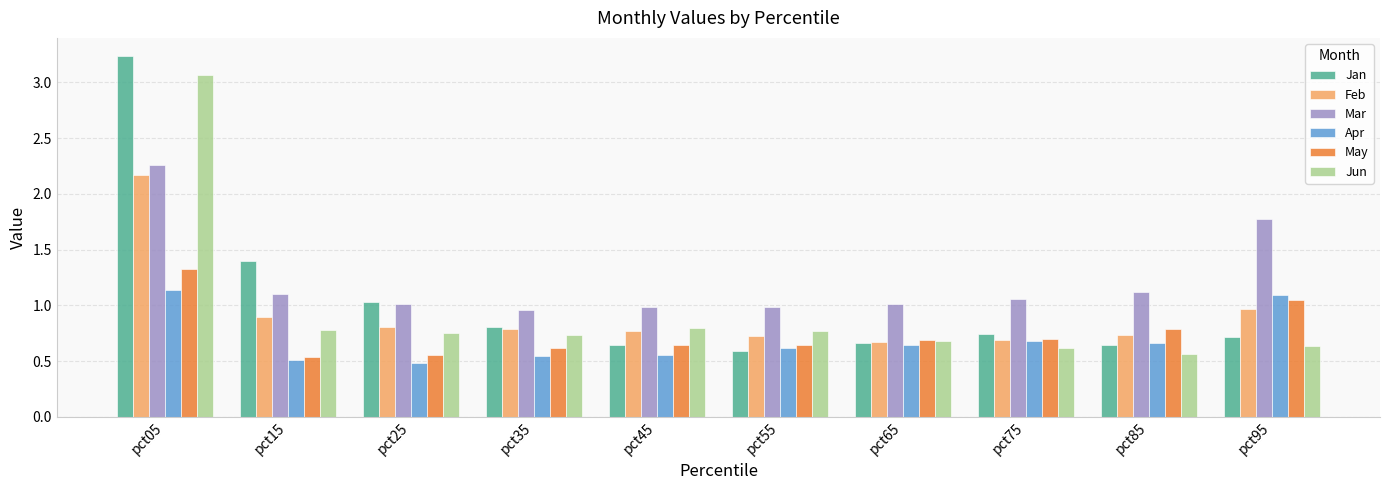

What is the total value across all series at pct25?

4.6